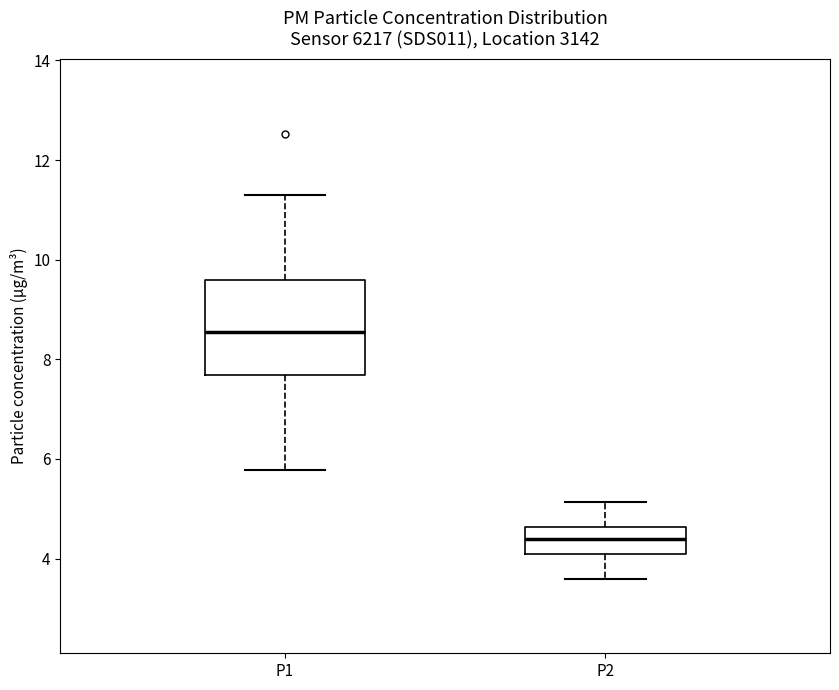

Which box has the lowest median line?

P2